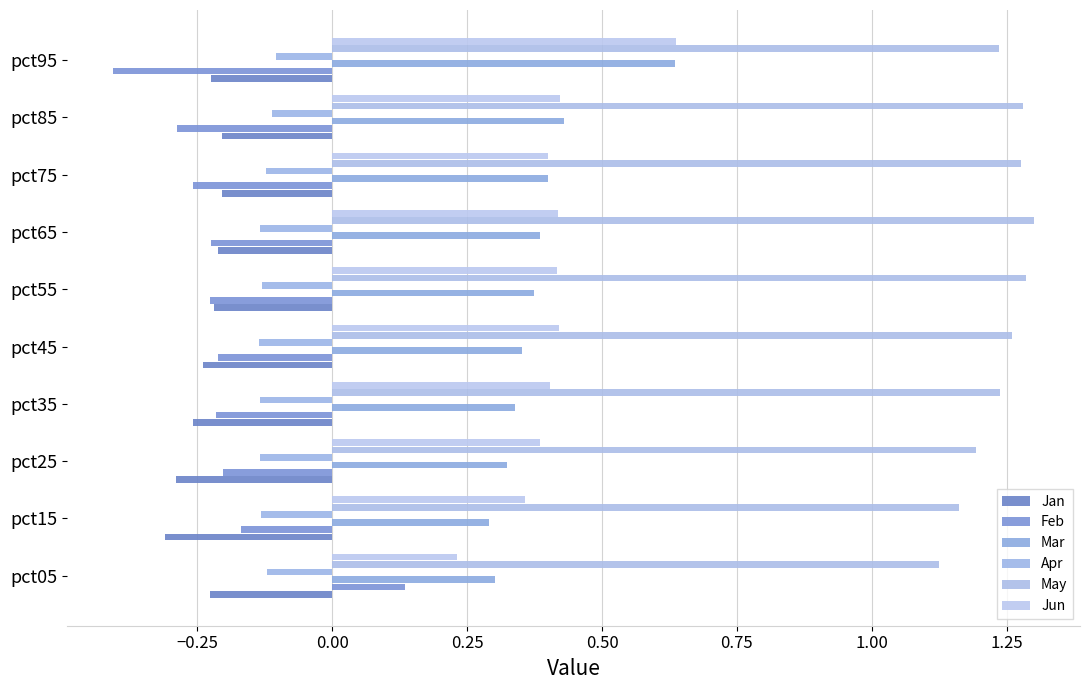

What is the difference between the second highest and minimum values in the Feb series?

0.2